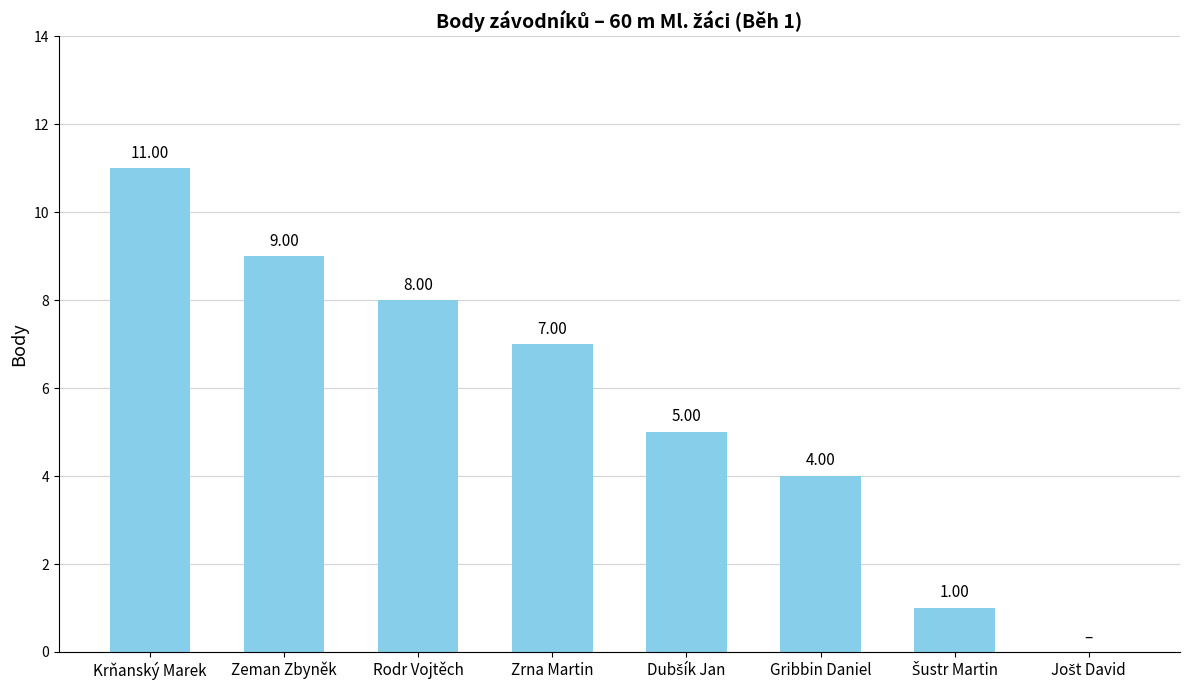

How many distinct data groups are displayed?

1